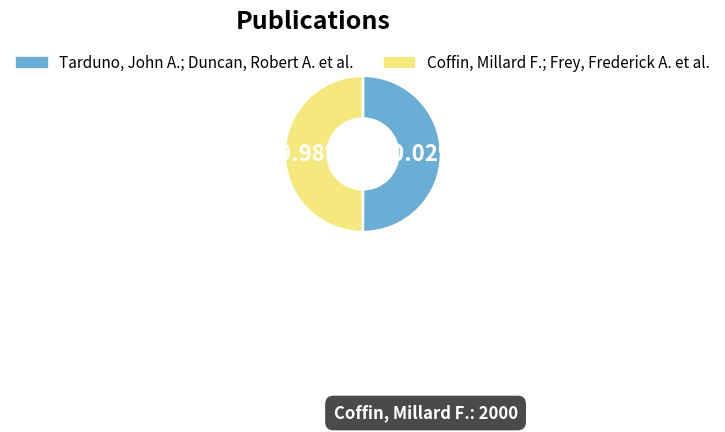

How much of the chart is everything except Tarduno, John A.; Duncan, Robert A. et al.?

50.0%